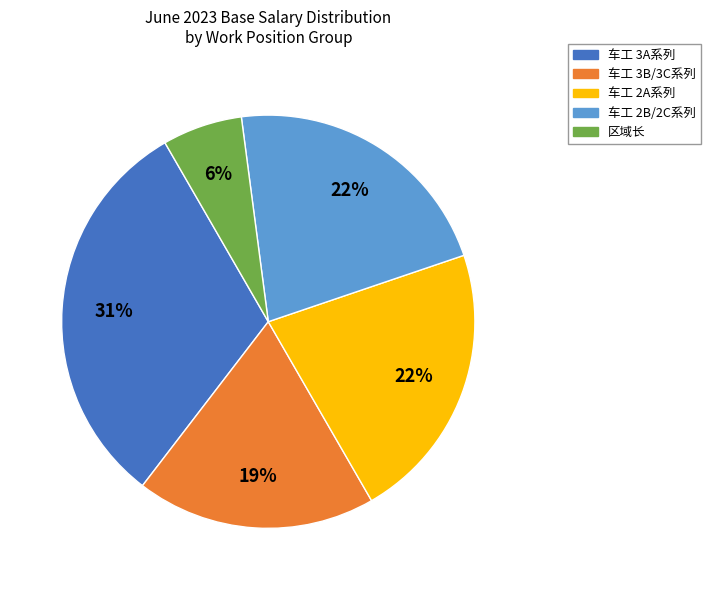

Does any single category account for the majority?

No